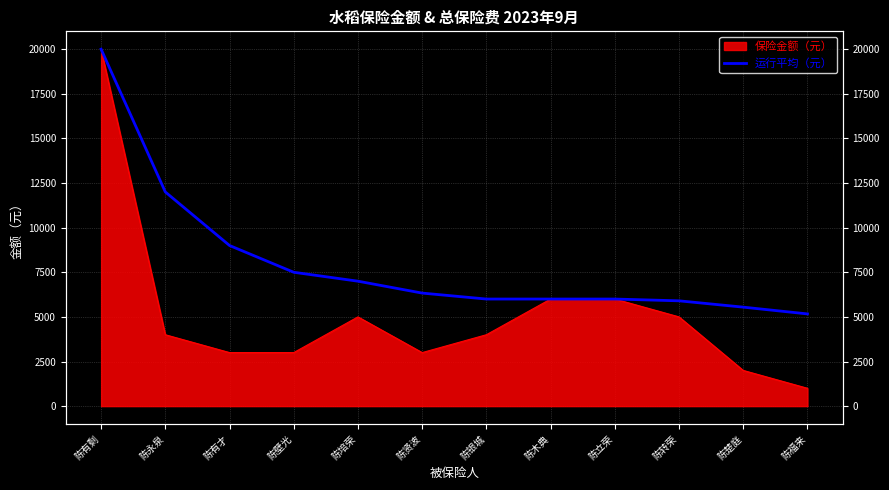

True or false: the data shows 20000.0 at 陈有剩.

True